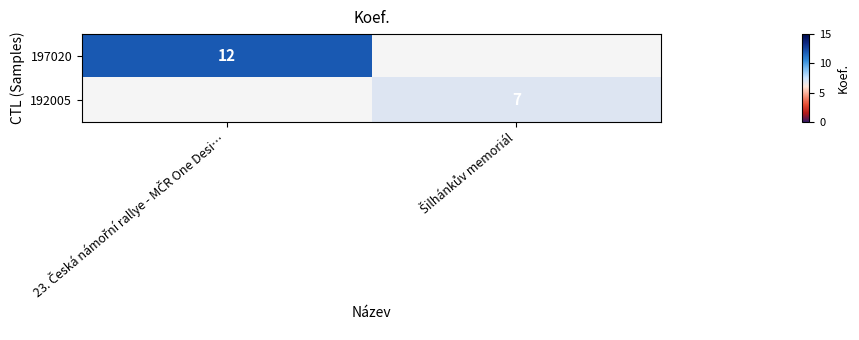

Which series has the largest range (max minus min)?

197020